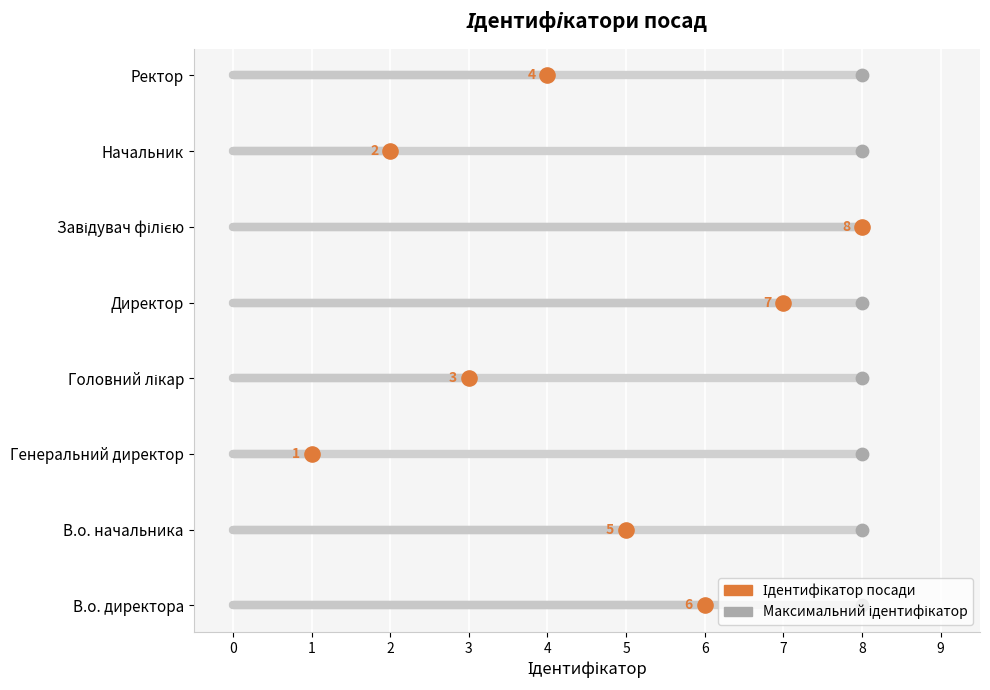

Between Головний лікар and Начальник, which is larger?

Головний лікар